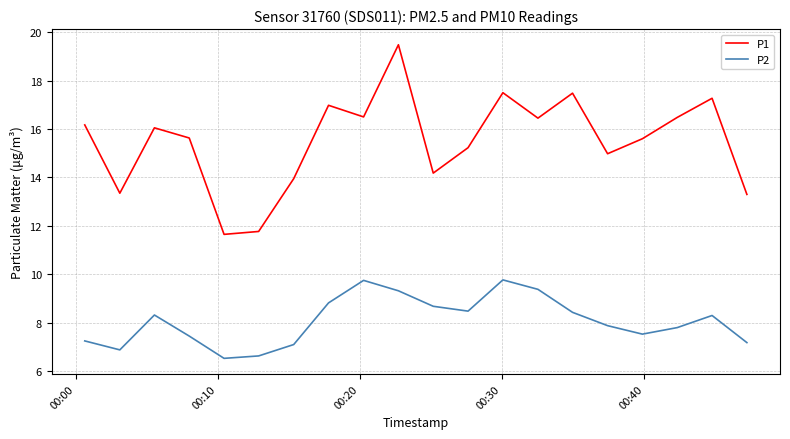

What is the difference between the maximum and minimum values in the P2 series?

3.2